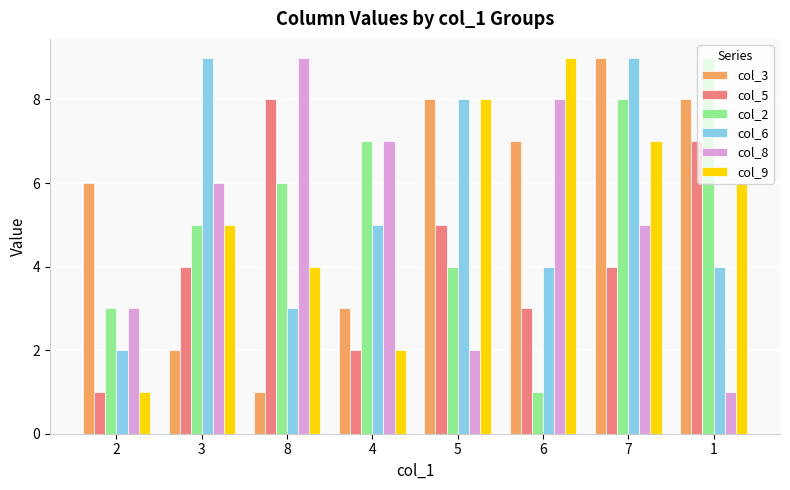

Reading left to right, what are all the values shown in this chart?

col_3: 2=6	3=2	8=1	4=3	5=8	6=7	7=9	1=8
col_5: 2=1	3=4	8=8	4=2	5=5	6=3	7=4	1=7
col_2: 2=3	3=5	8=6	4=7	5=4	6=1	7=8	1=9
col_6: 2=2	3=9	8=3	4=5	5=8	6=4	7=9	1=4
col_8: 2=3	3=6	8=9	4=7	5=2	6=8	7=5	1=1
col_9: 2=1	3=5	8=4	4=2	5=8	6=9	7=7	1=6